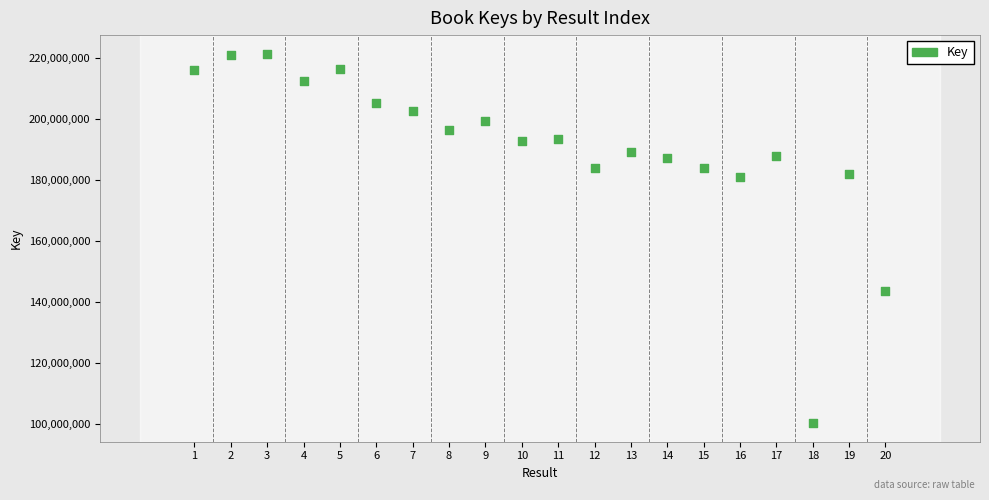

What is the range of Y values (max minus min)?

121328682